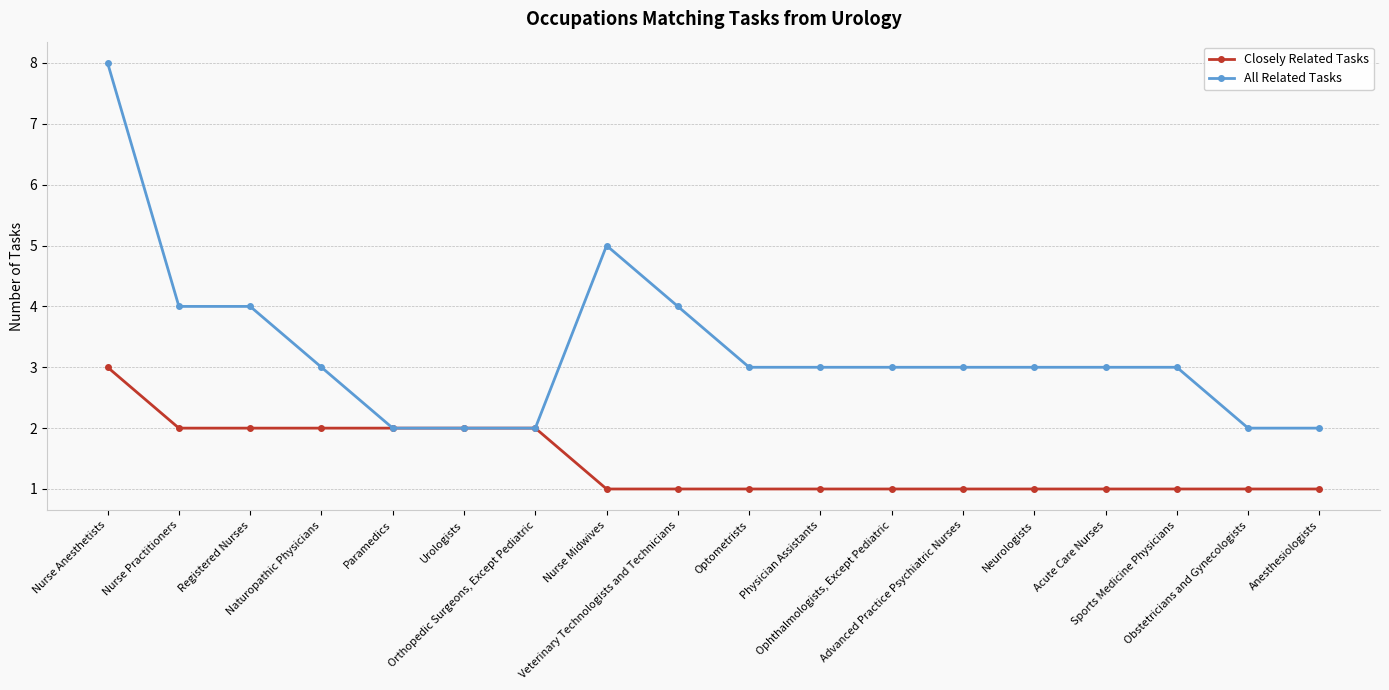

What is the maximum value for All Related Tasks?

8